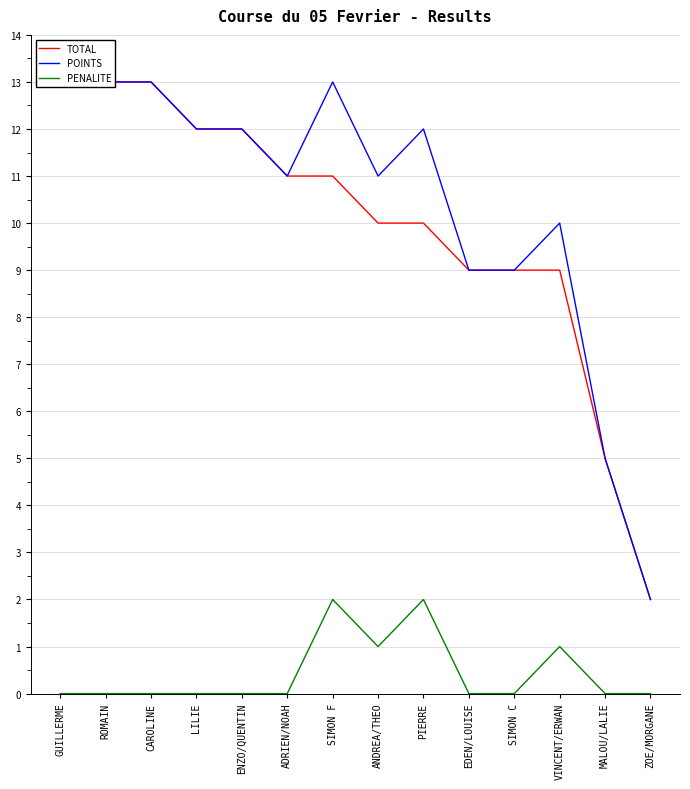

True or false: PENALITE and TOTAL cross at least once.

False